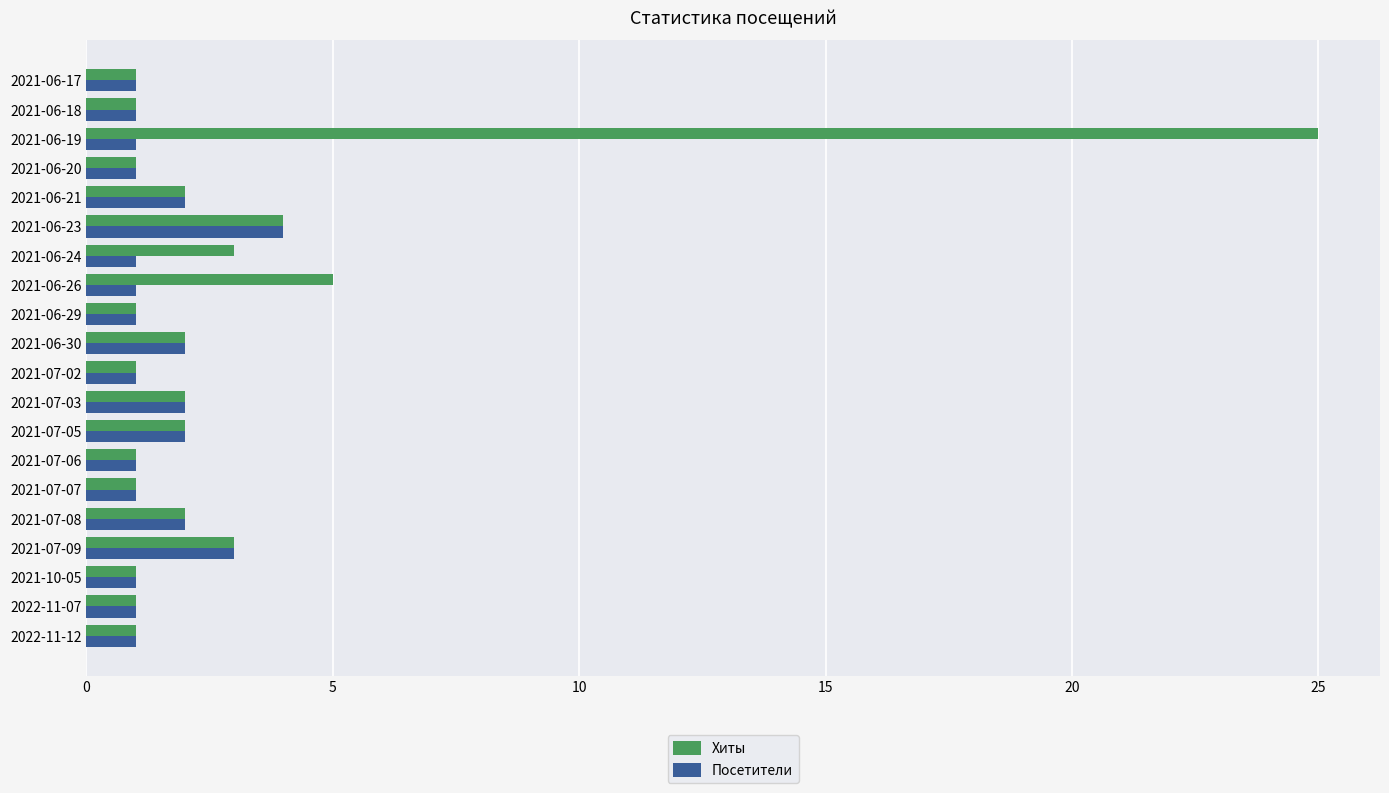

How many data points in Хиты are less than 2?

10